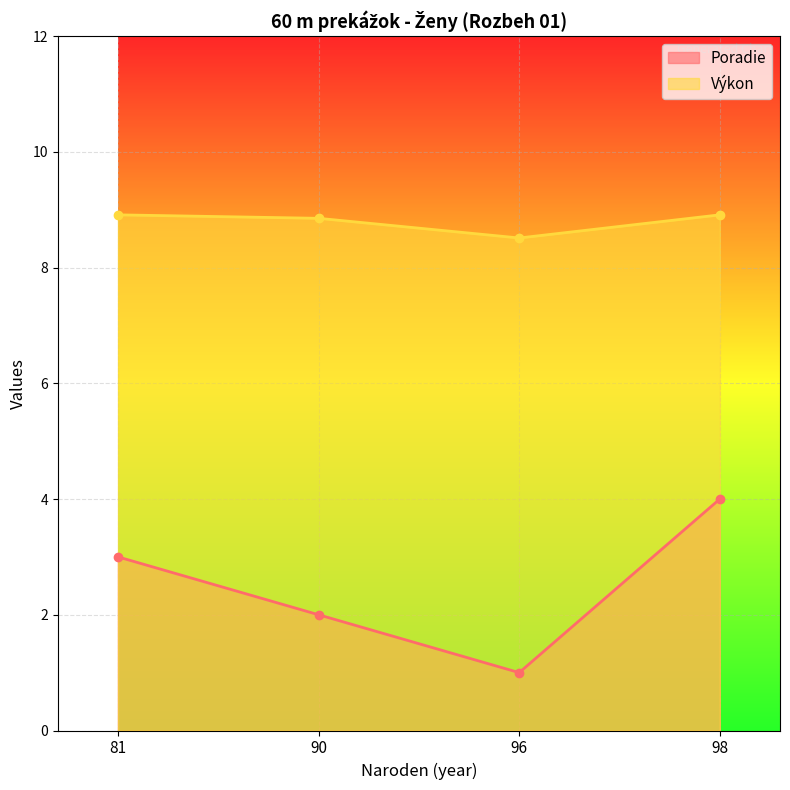

How many lines are shown in the chart?

2